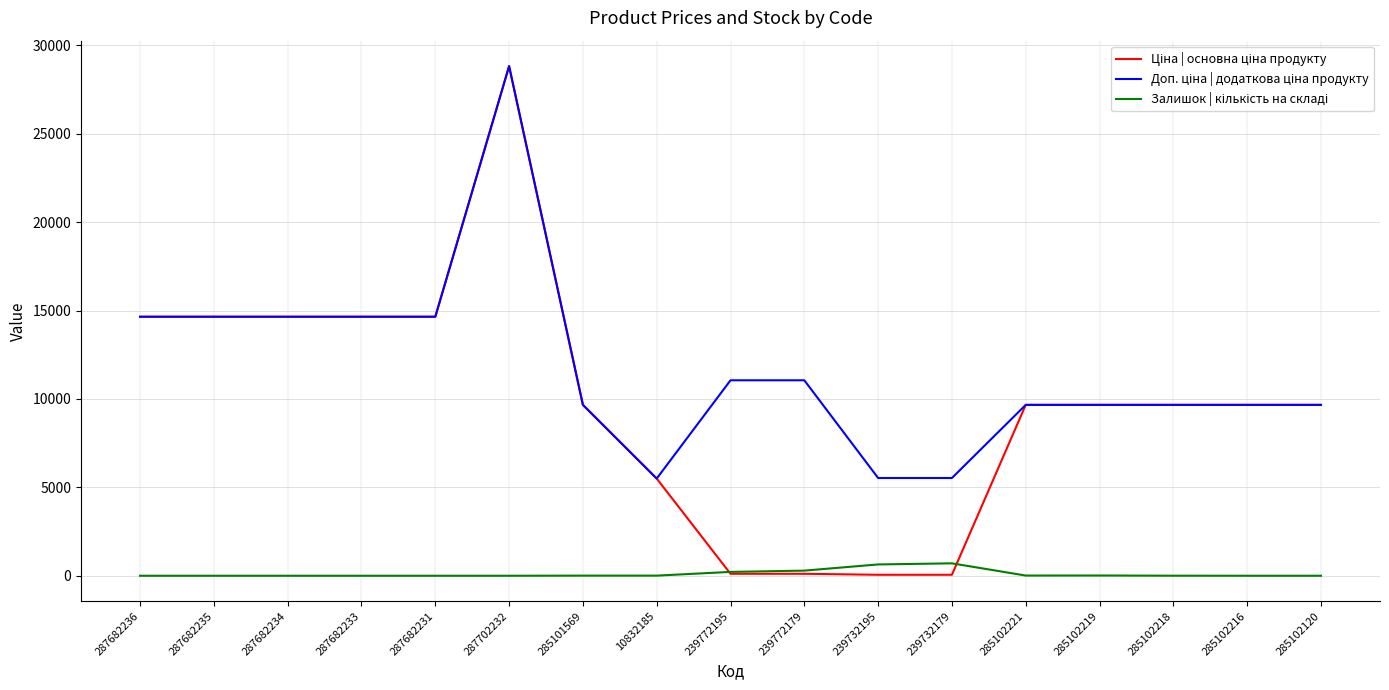

What is the difference between the highest and lowest values at 287682233?

14649.6